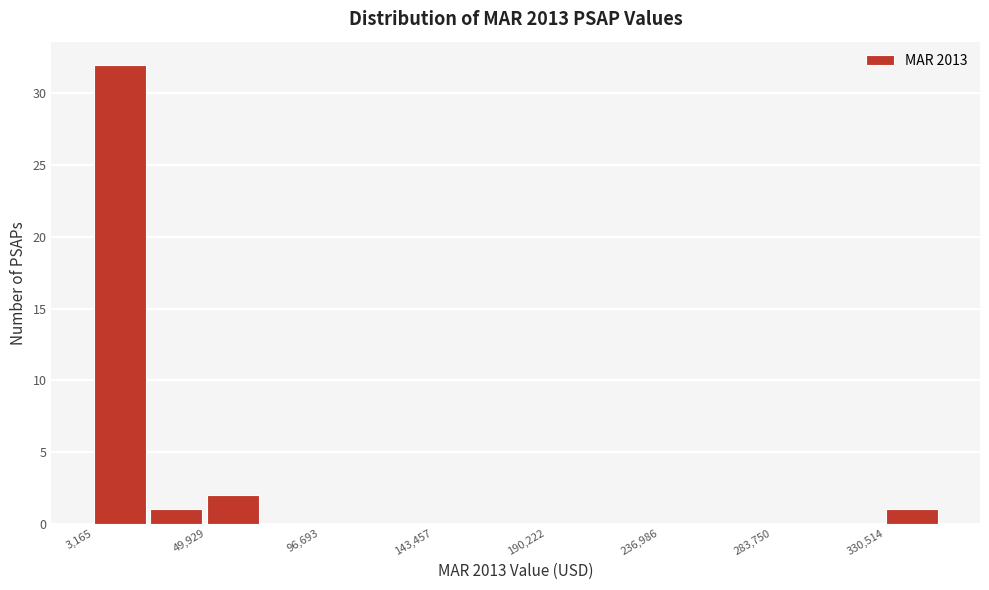

Reading left to right, list every bar in this chart as the range it spans on the x-axis followed by its height. Neither the bar edges nor the heights are printed on the chart, so give them approximately, as read against the axes.

5000 to 25000: 32
25000 to 50000: 1
50000 to 75000: 2
75000 to 95000: 0
95000 to 120000: 0
120000 to 145000: 0
145000 to 165000: 0
165000 to 190000: 0
190000 to 215000: 0
215000 to 235000: 0
235000 to 260000: 0
260000 to 285000: 0
285000 to 305000: 0
305000 to 330000: 0
330000 to 355000: 1